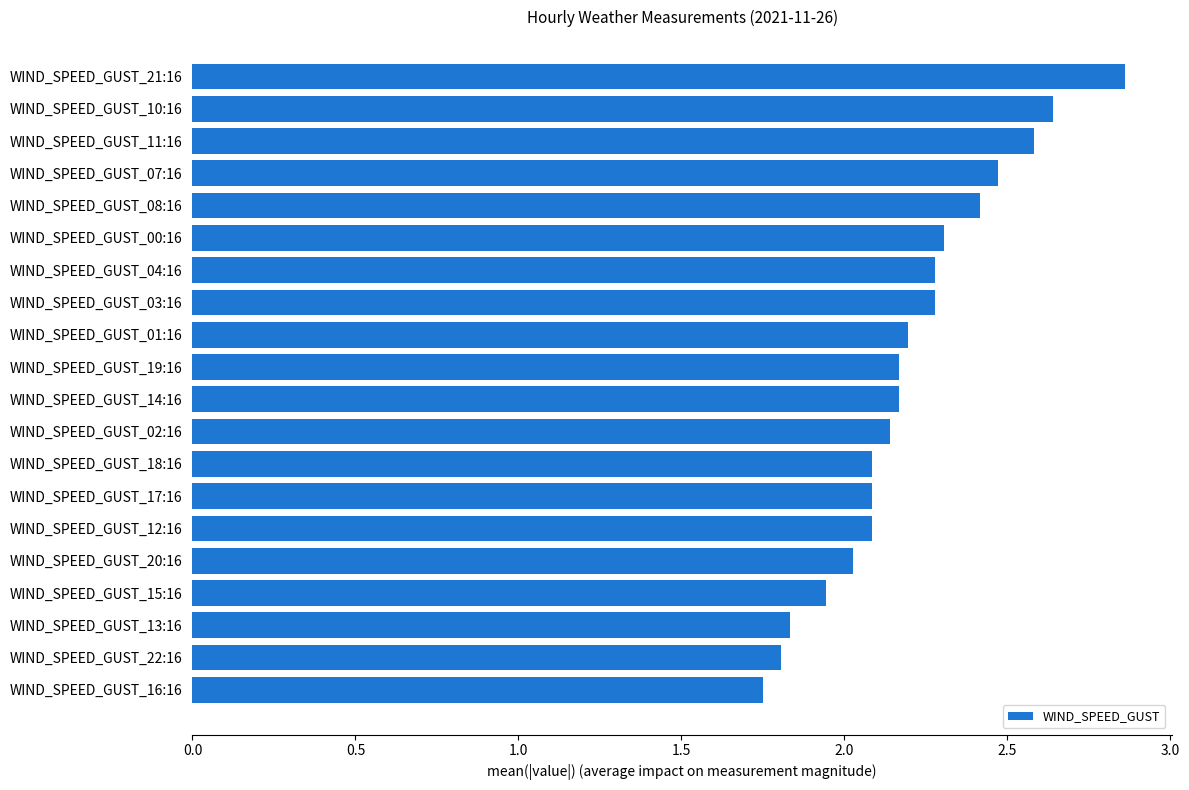

What is the difference between the second highest and minimum values?

0.9